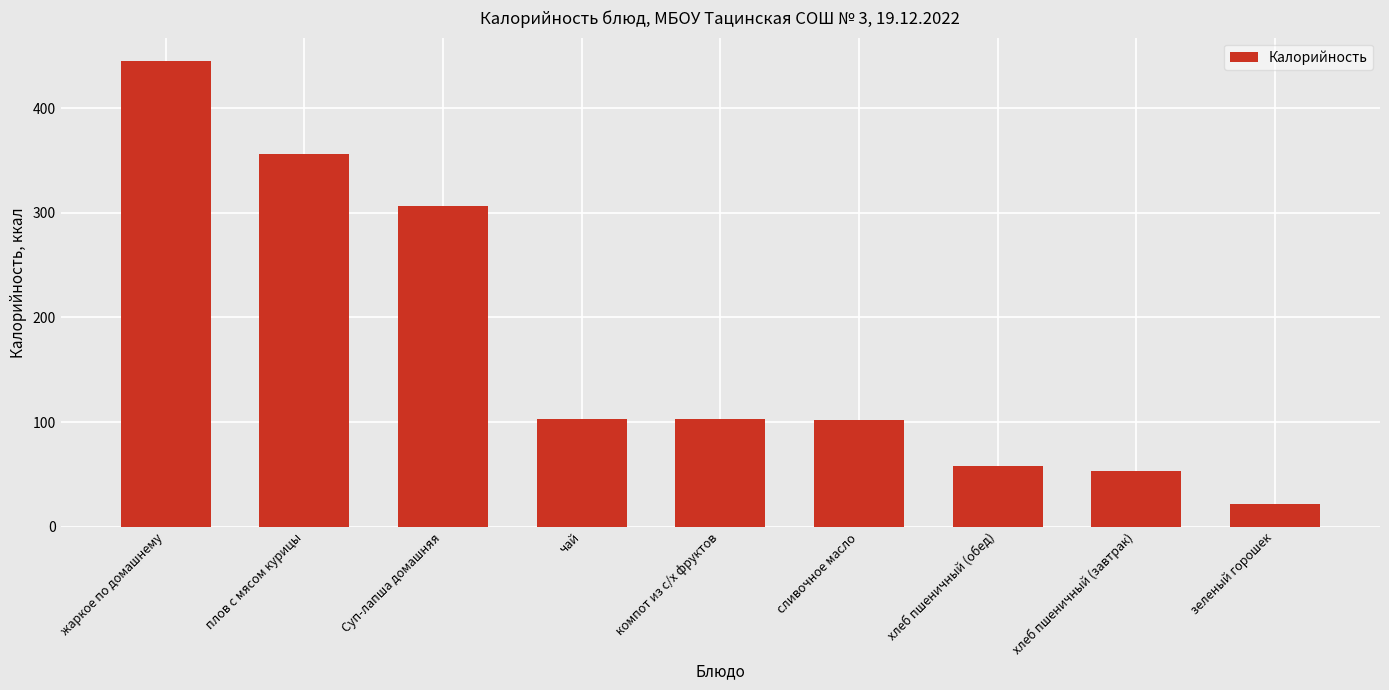

The chart shows a value of 511 at Суп-лапша домашняя. True or false?

False